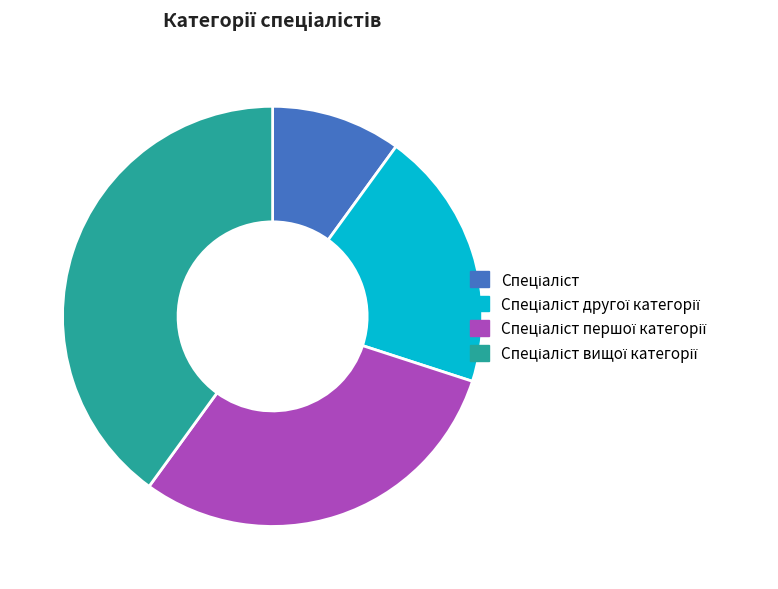

Is there a majority slice in this chart?

No